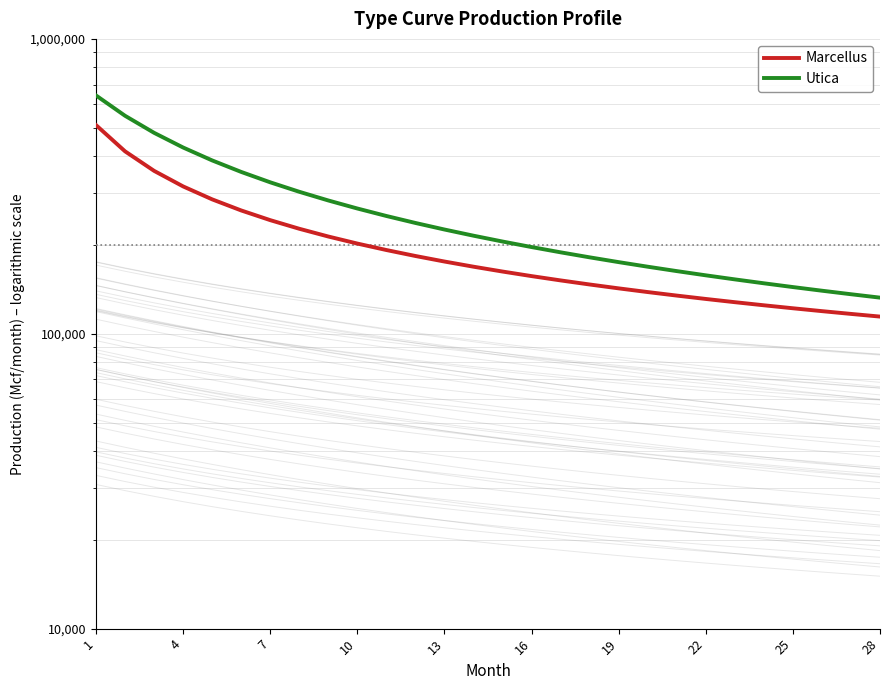

True or false: Marcellus and Utica intersect in this chart.

False